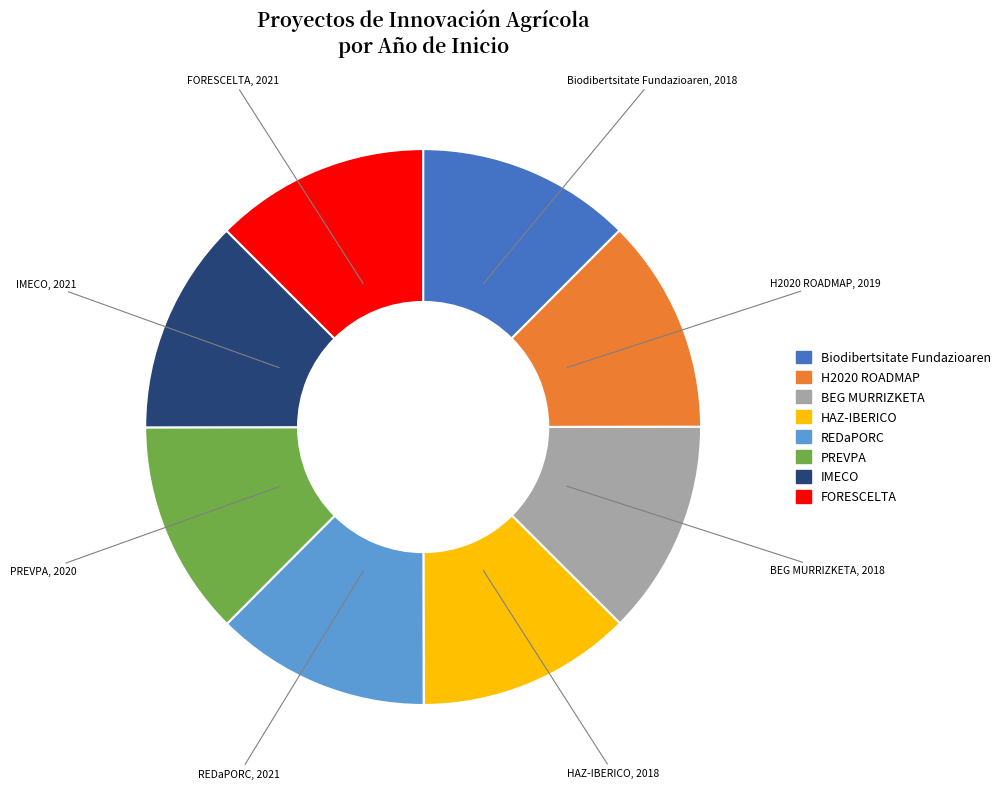

Combined, do REDaPORC and HAZ-IBERICO account for over 50%?

No